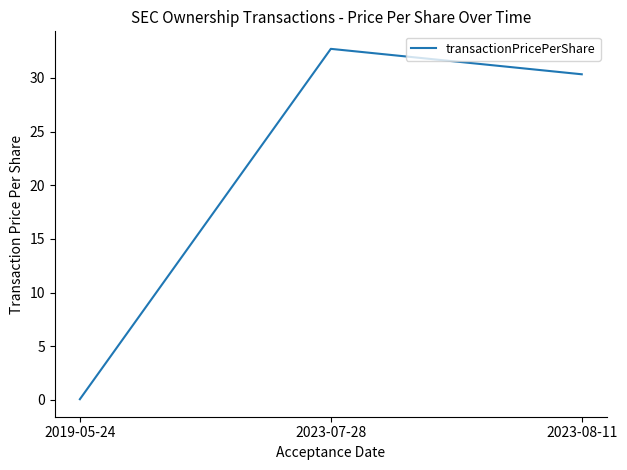

Which category has the lowest value across all series?

2019-05-24